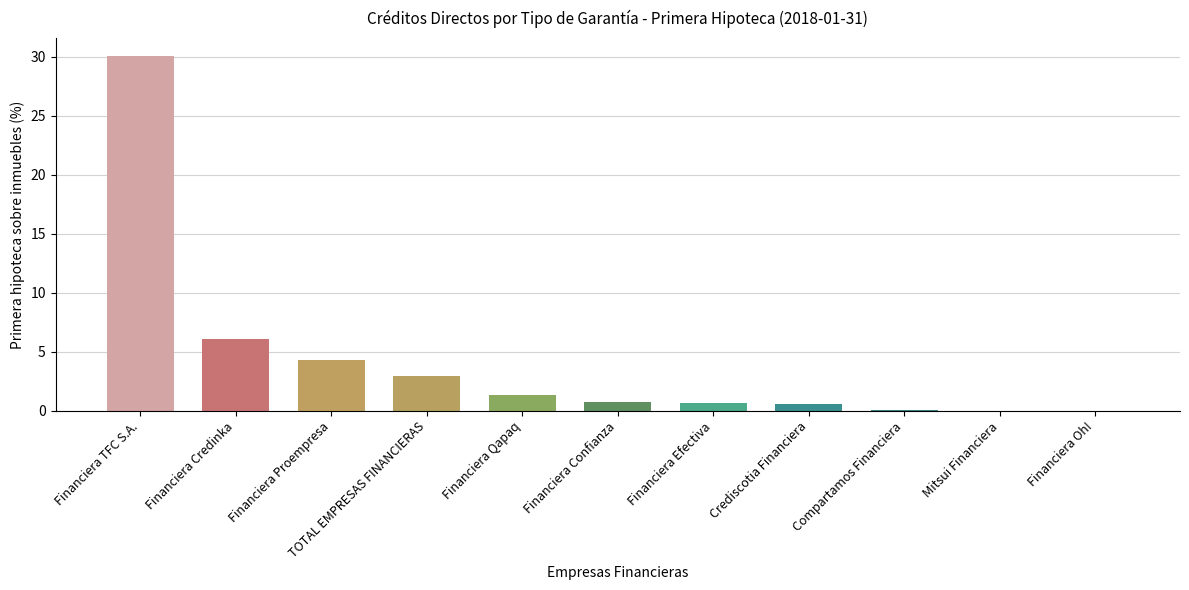

Where is the data nearest to the value 15?

Financiera Credinka